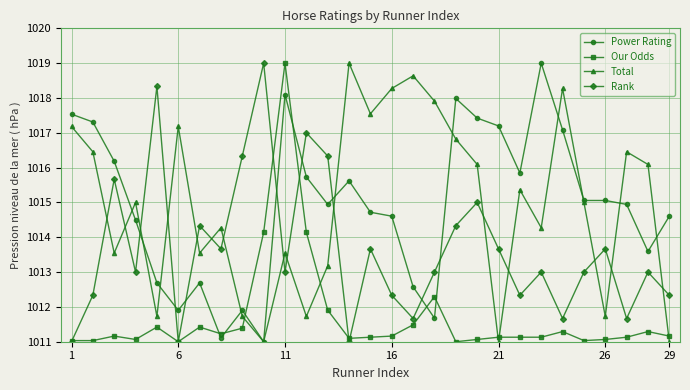

What is the lowest value of the Our Odds series?

1011.0